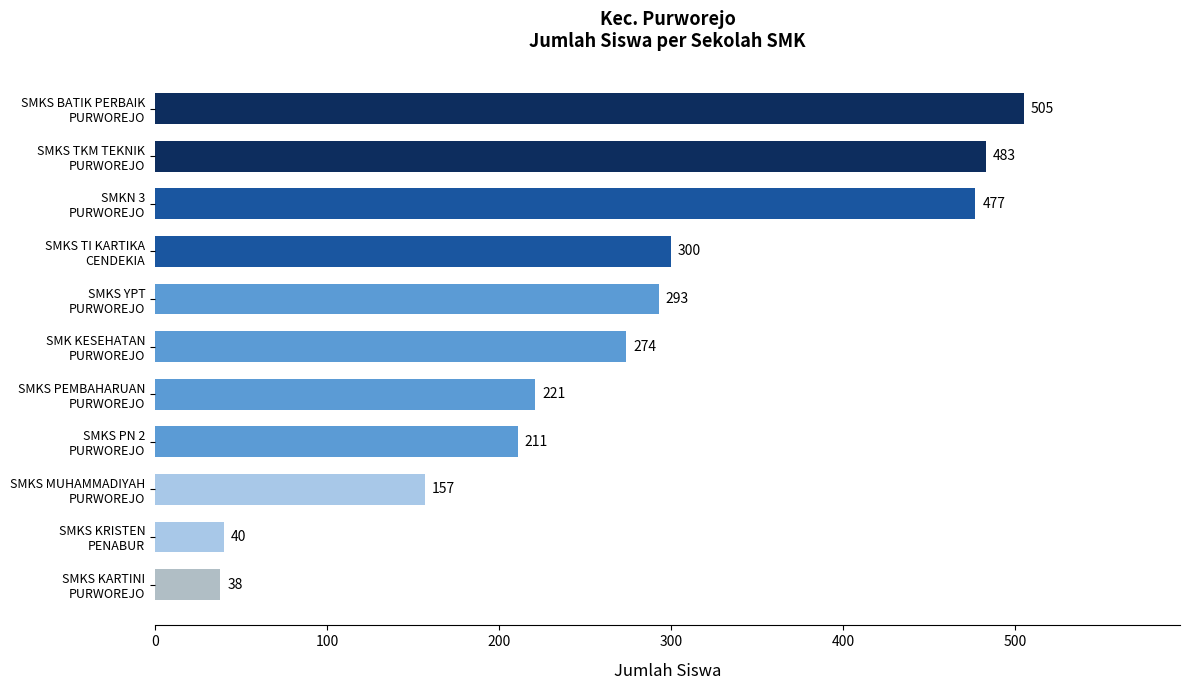

Count the number of categories in the chart.

11